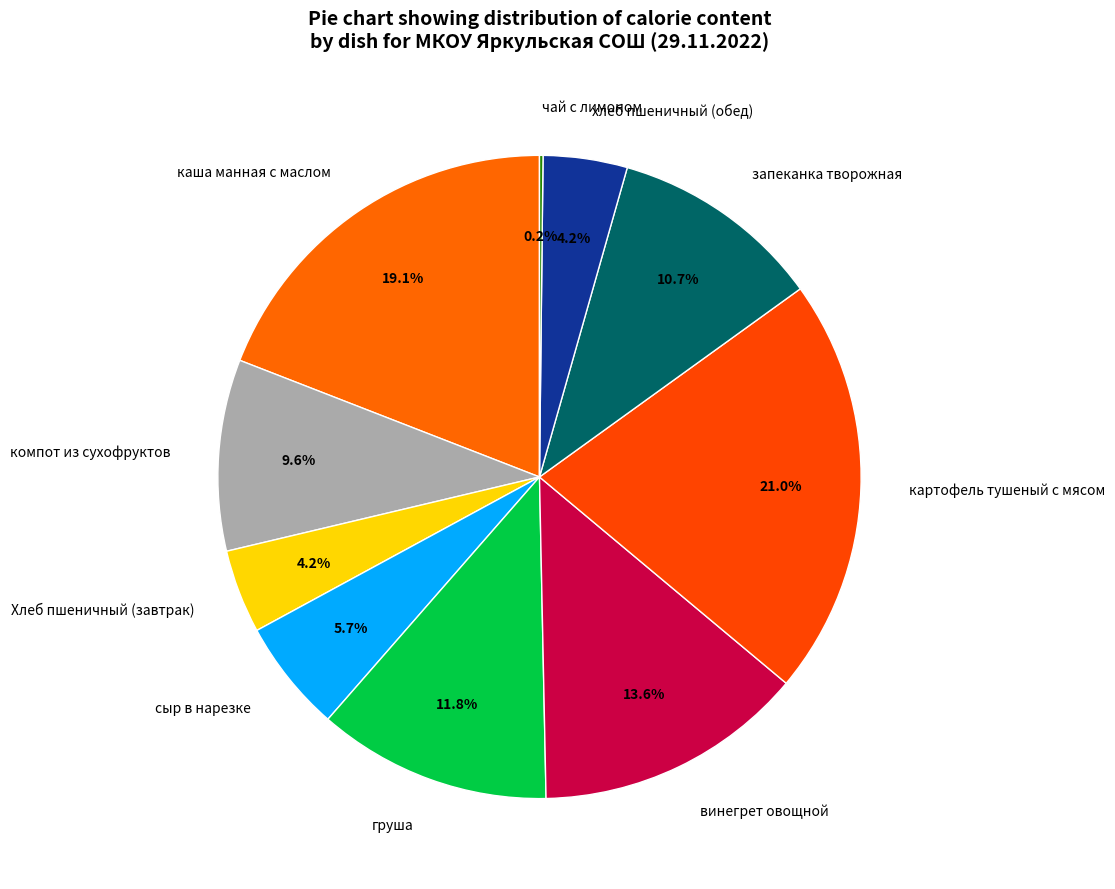

Which slice is the largest?

картофель тушеный с мясом